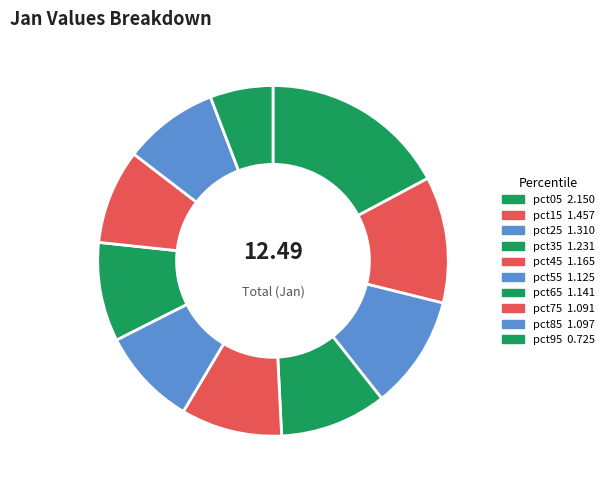

How many segments does this pie chart have?

10